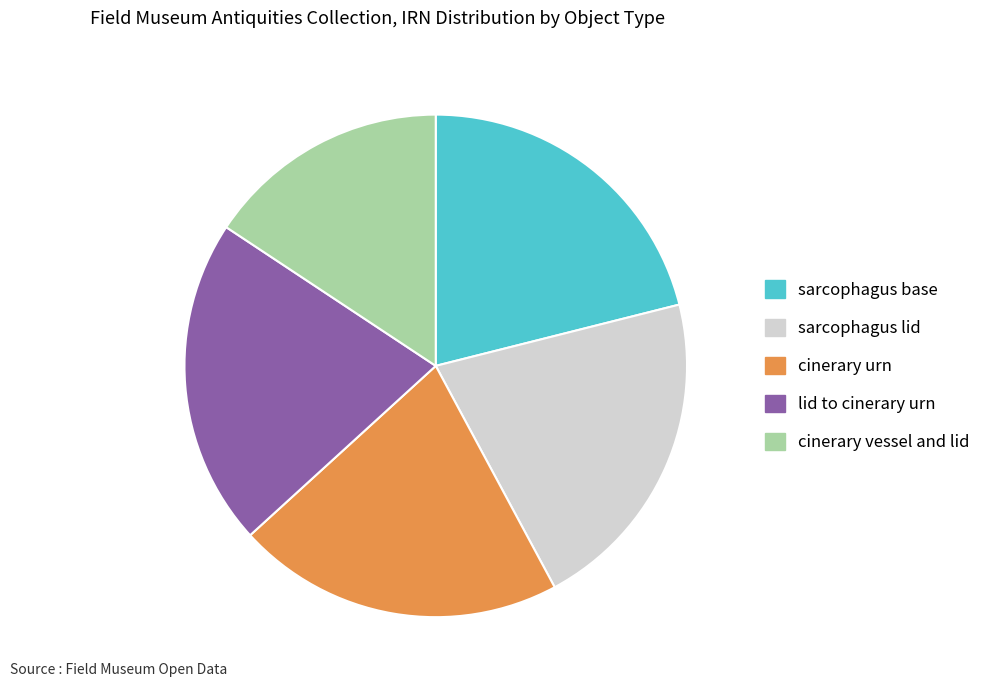

Count the number of slices in the pie.

5